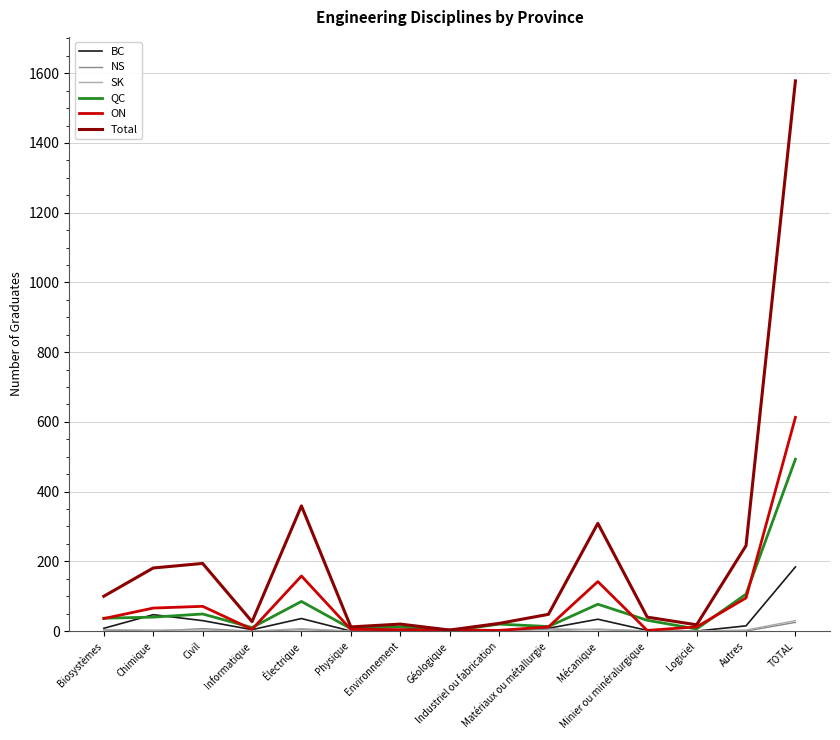

What is the highest value of the BC series?

184